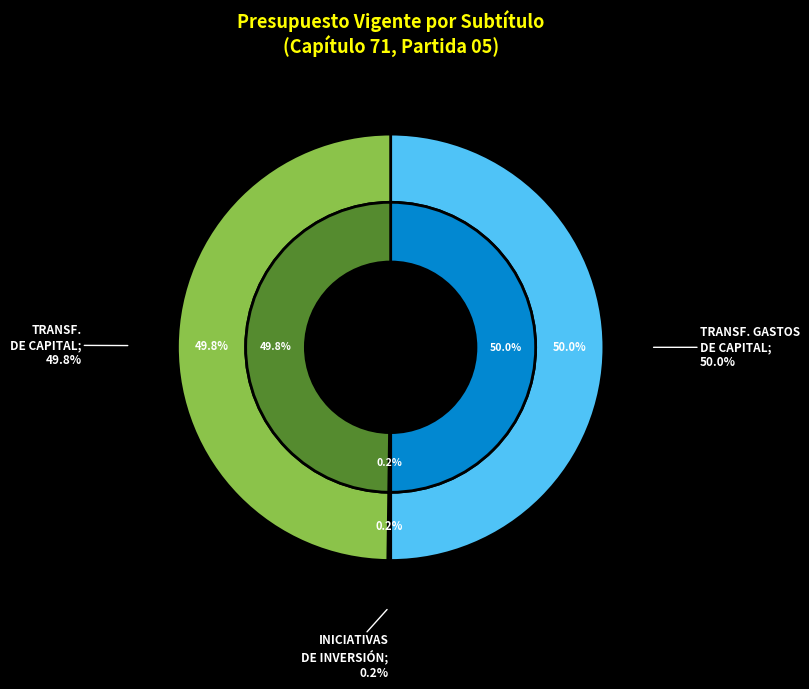

To the nearest percent, what is the average slice percentage?

33%